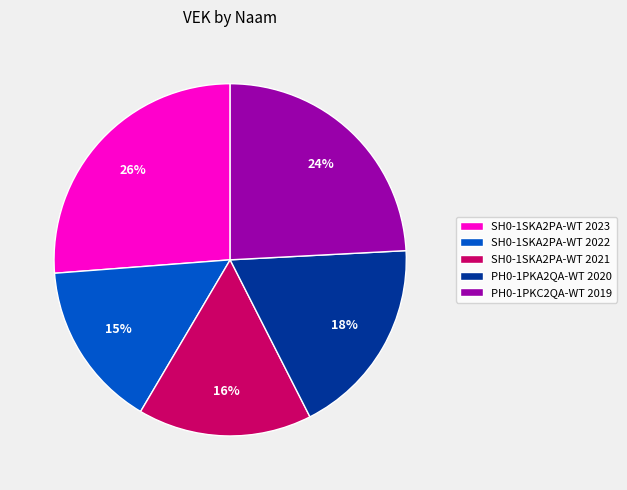

Count the number of slices in the pie.

5